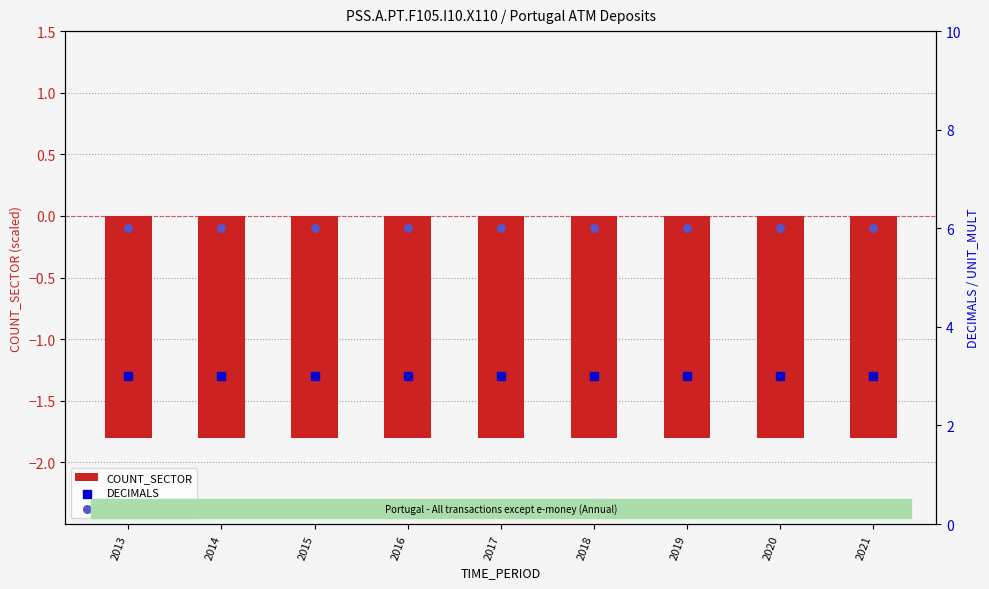

Which series has the widest spread of Y values?

COUNT_SECTOR